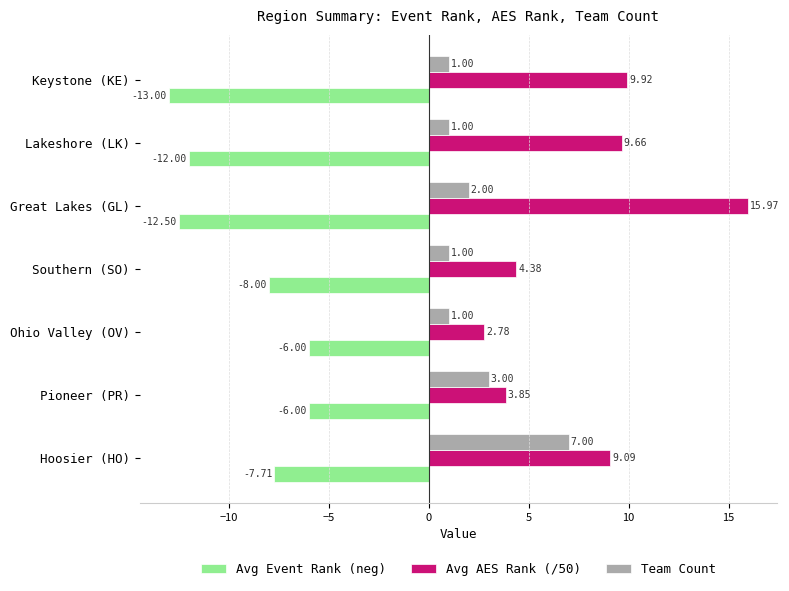

How many values in the Avg AES Rank (/50) series exceed 9?

4